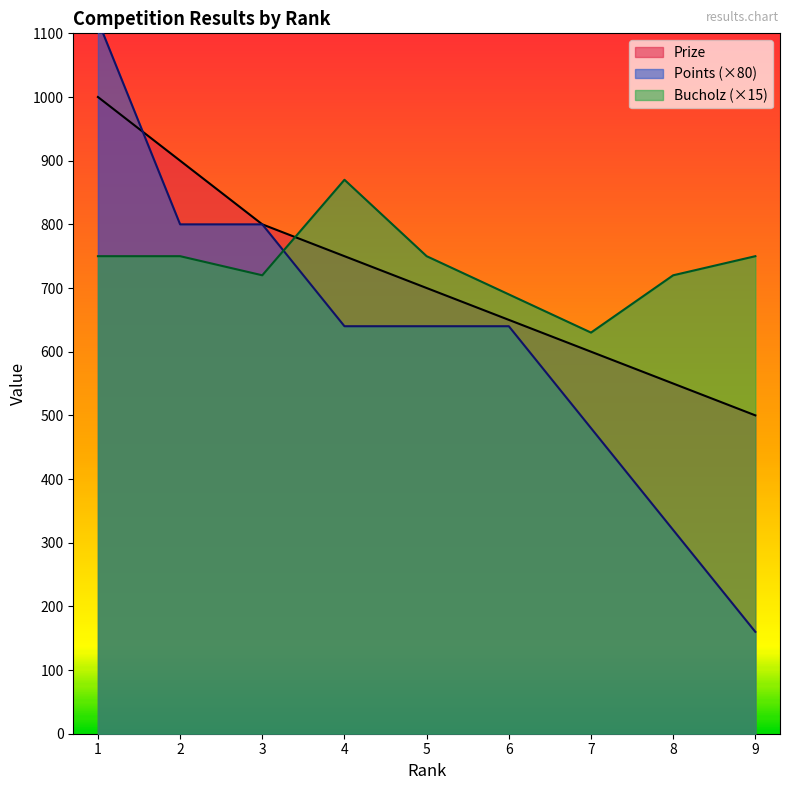

At which category is the sum across all series the highest?

1